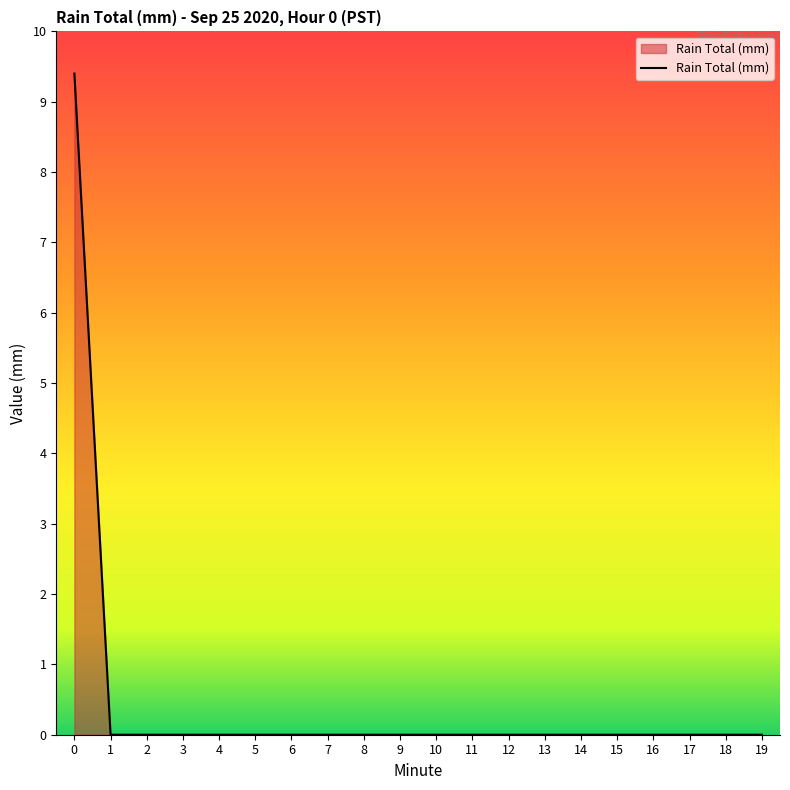

The value at 5 is -3.5. True or false?

False